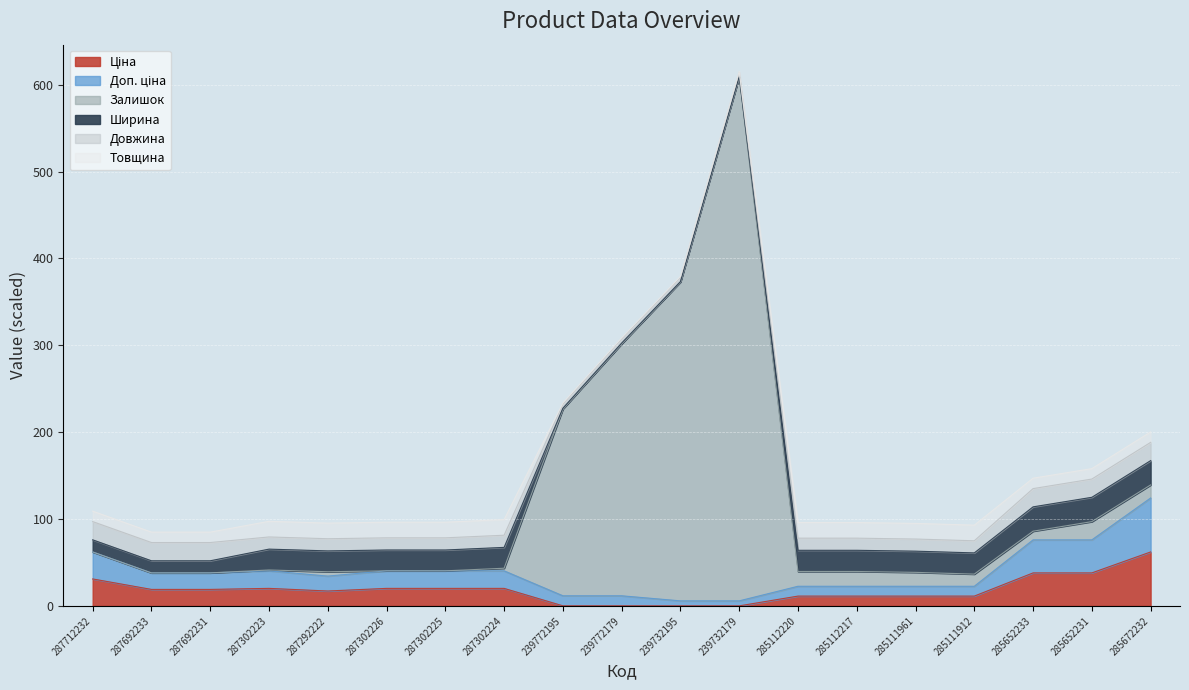

What is the label of the 7th point from the left?

287302225